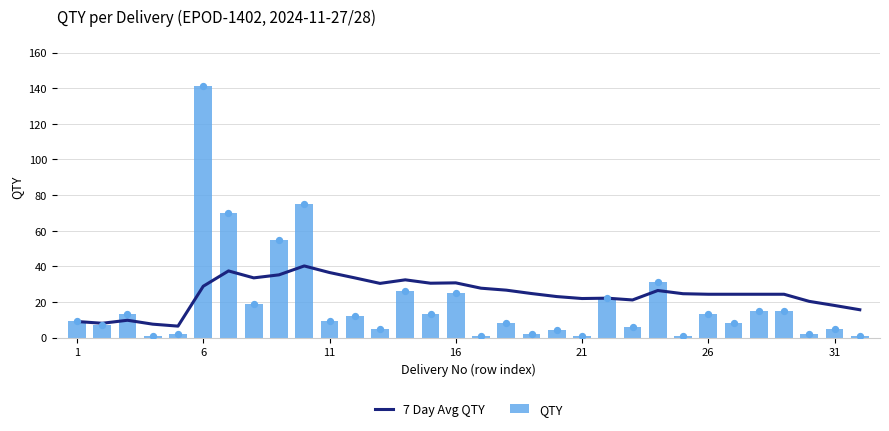

What is the average value of the QTY series?

19